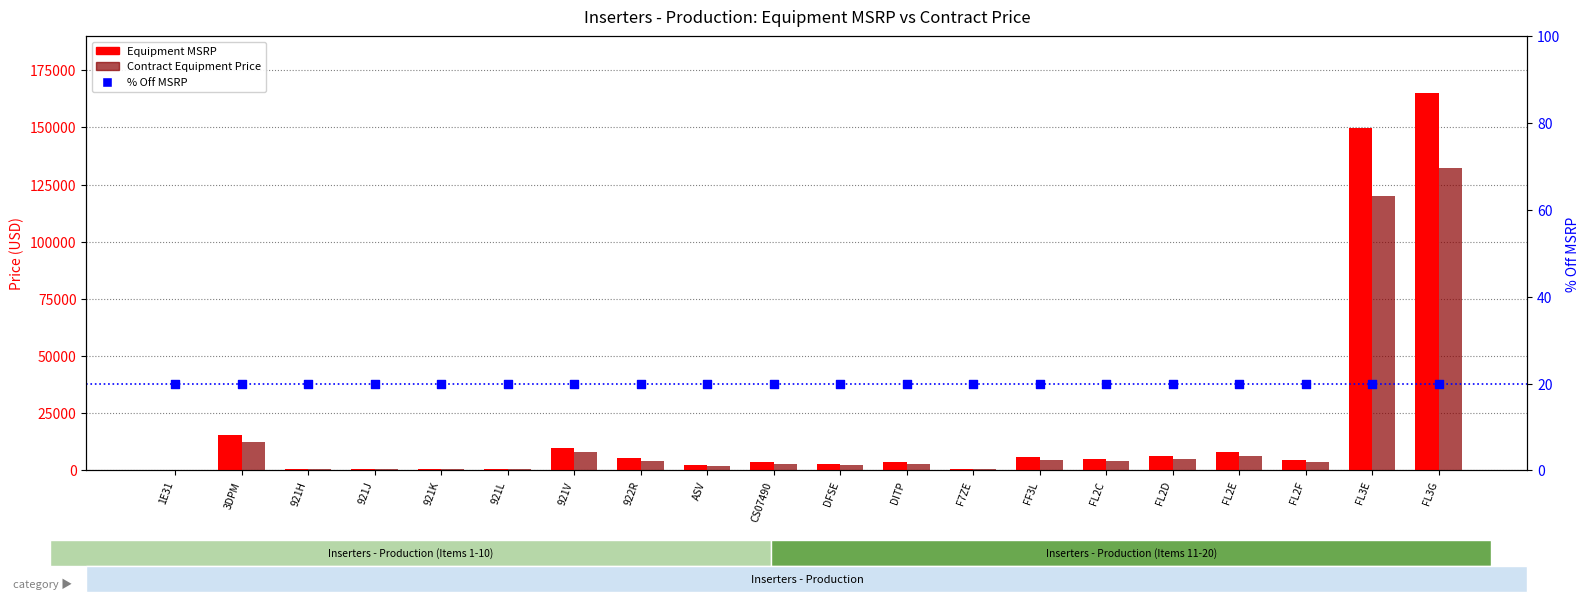

At how many categories does at least one series exceed 136094?

2